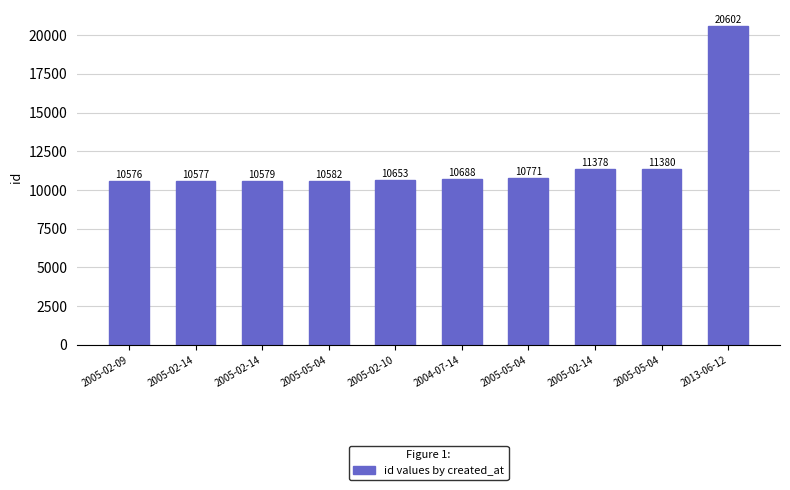

Reading left to right, what are all the values shown in this chart?

10576	10577	10579	10582	10653	10688	10771	11378	11380	20602